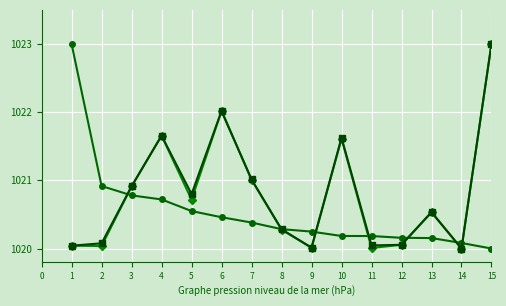

What is the total value across all series at 13?

3061.2